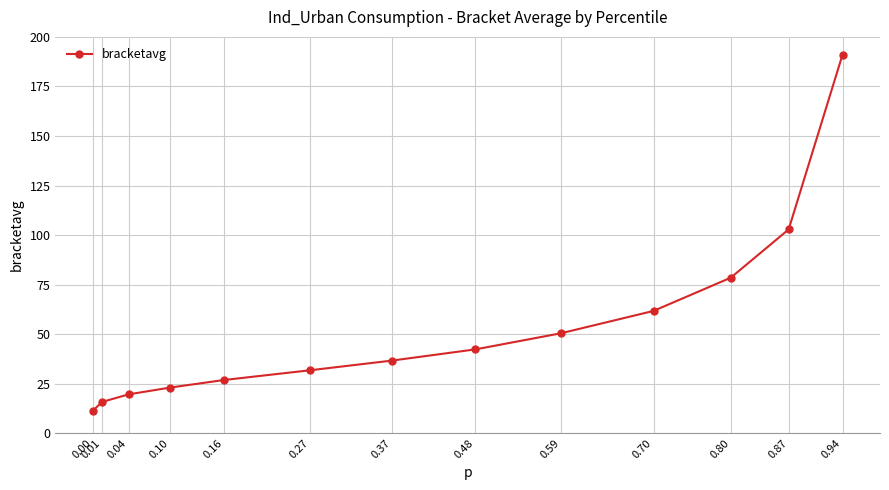

True or false: the data shows 153.2 at 0.87.

False